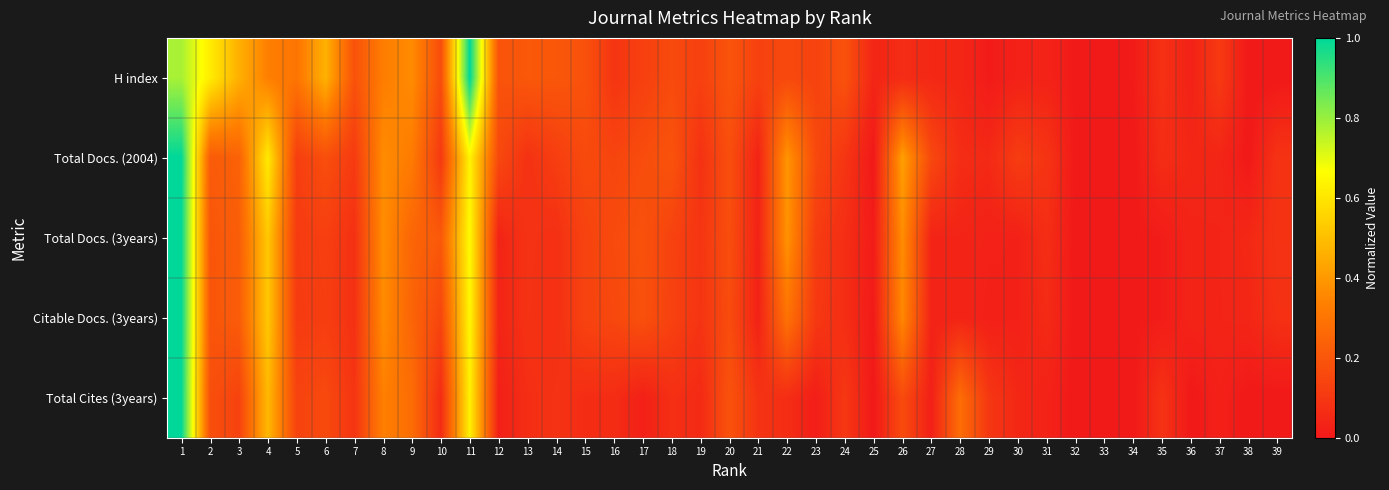

What is the spread (max minus min) of values at 2?

0.4